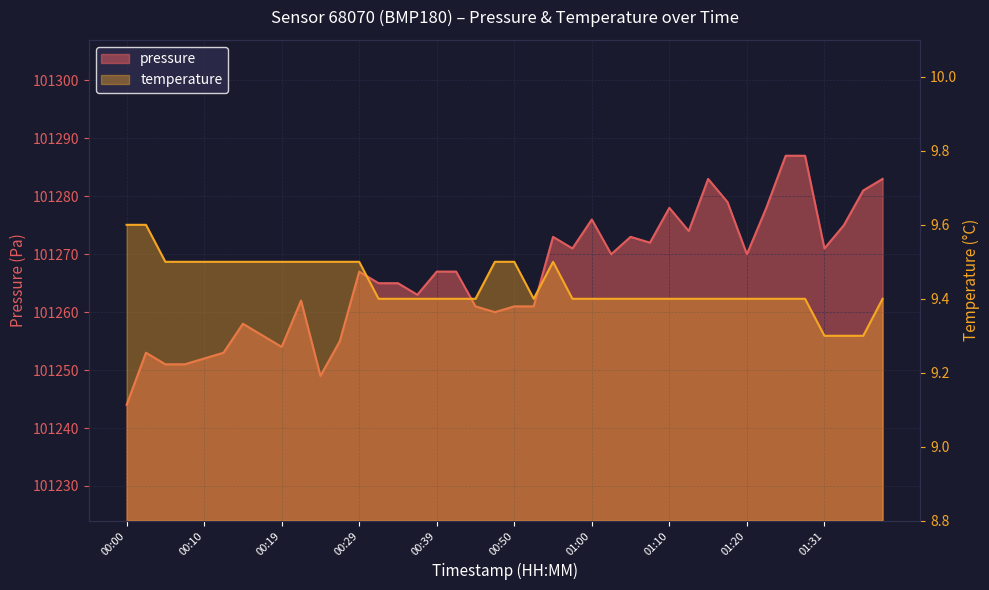

In temperature, how many points are higher than both neighbors (excluding endpoints)?

1